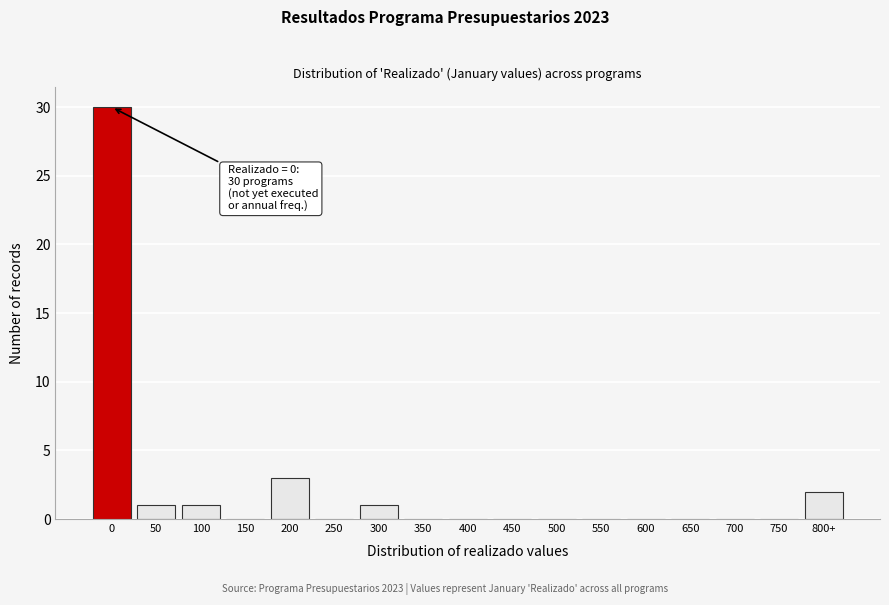

Reading left to right, transcribe all the data shown in this chart.

0=30	50=1	100=1	150=0	200=3	250=0	300=1	350=0	400=0	450=0	500=0	550=0	600=0	650=0	700=0	750=0	800+=2